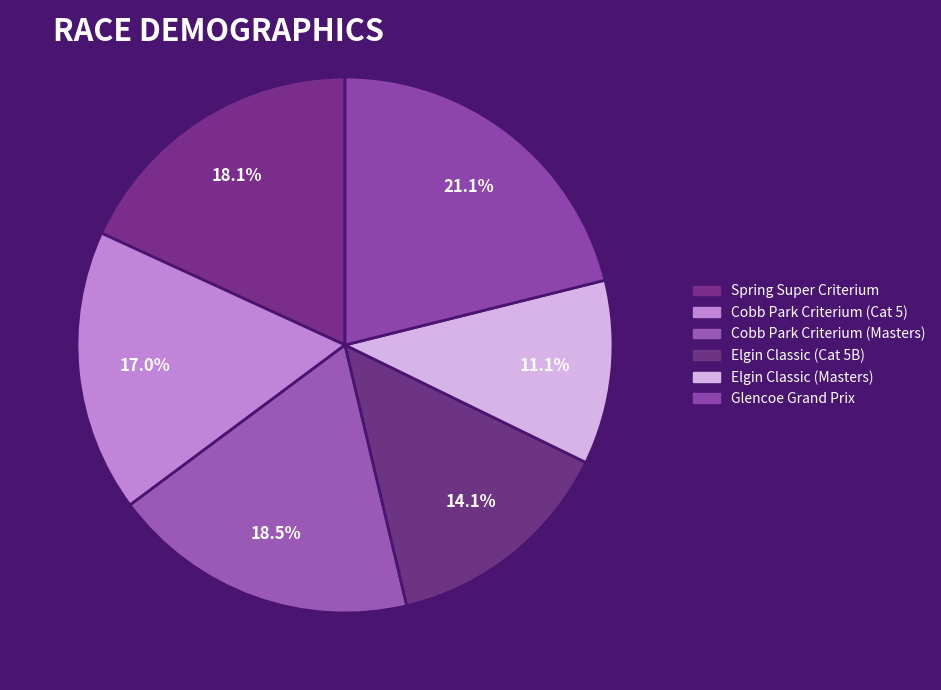

How many segments does this pie chart have?

6